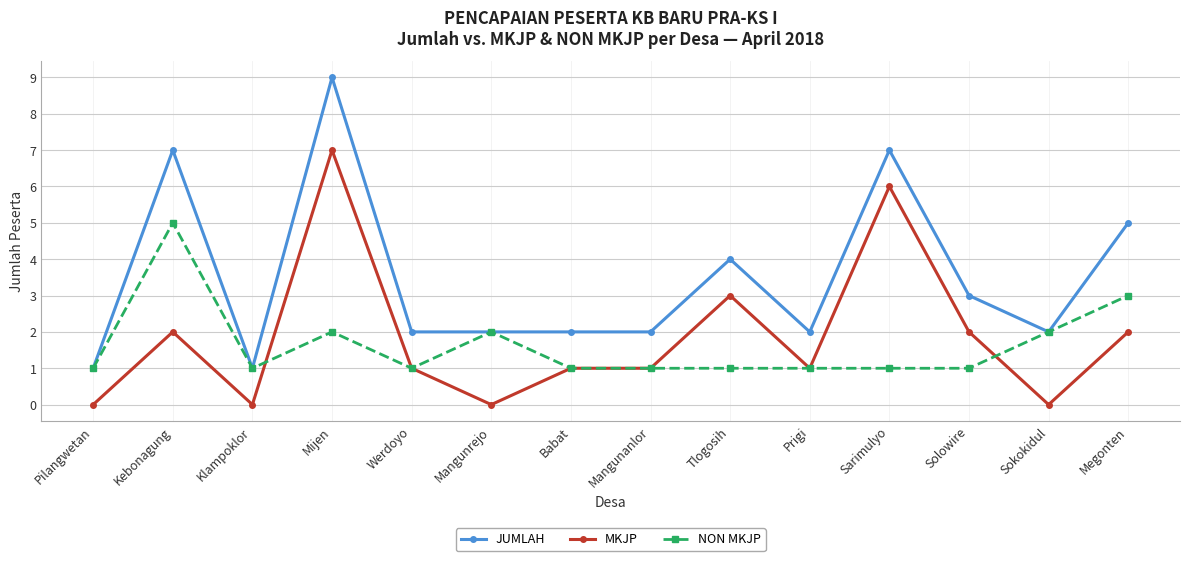

Does the chart display data point markers on the line(s)?

Yes